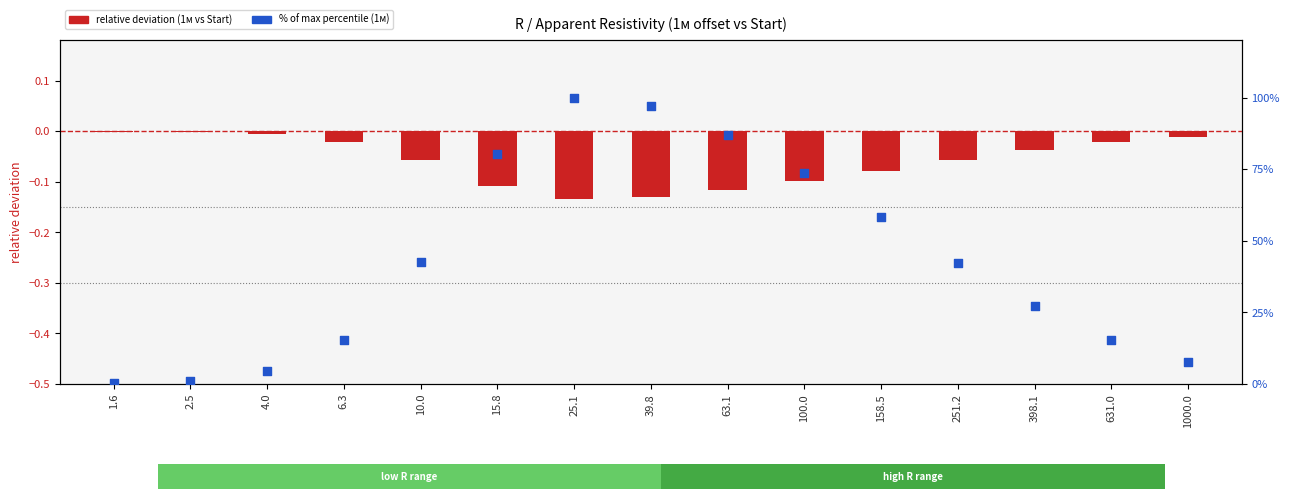

Which series reaches the minimum Y coordinate?

relative deviation (1м vs Start)